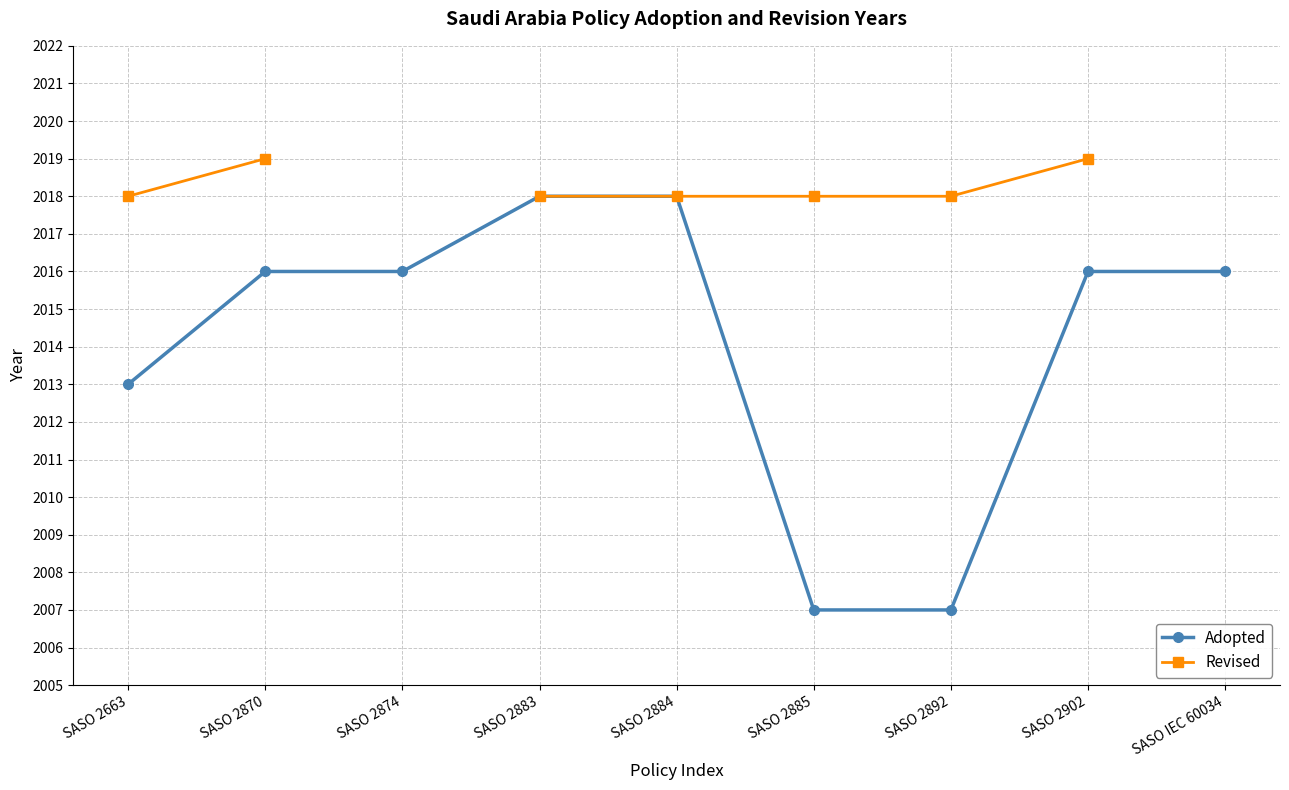

Which has a higher value, SASO 2870 or SASO 2902?

SASO 2870